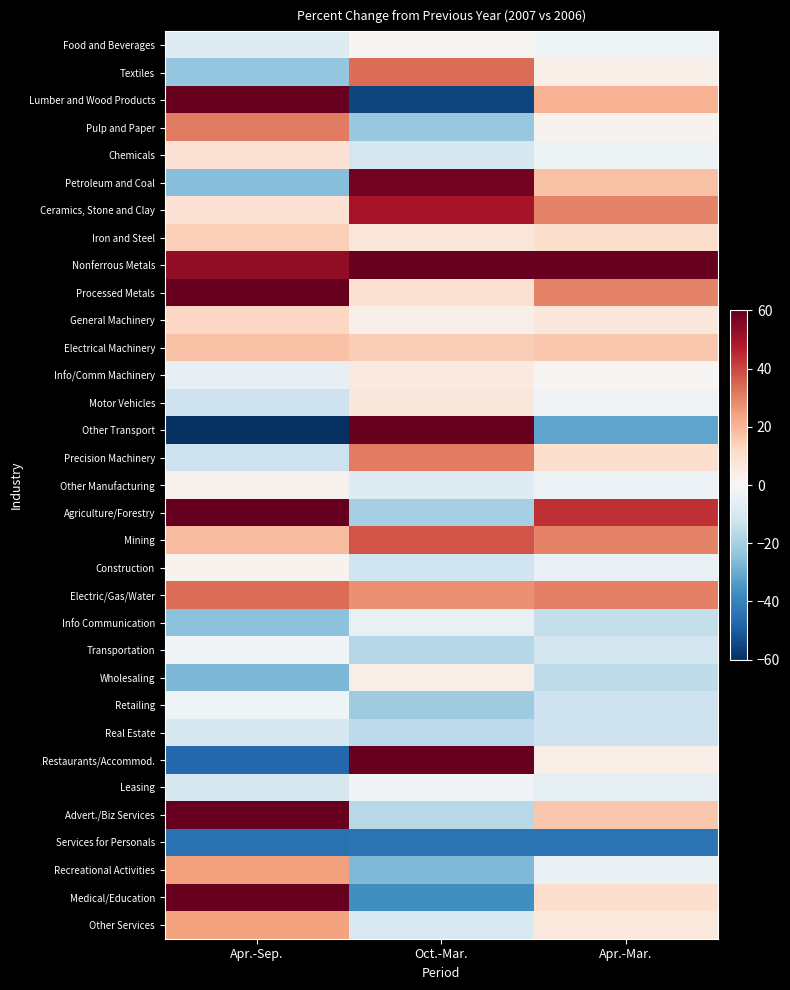

List the series in order of their peak value, lowest first.

Services for Personals, Real Estate, Info Communication, Retailing, Transportation, Leasing, Food and Beverages, Construction, Other Manufacturing, Wholesaling, Info/Comm Machinery, Motor Vehicles, Chemicals, General Machinery, Iron and Steel, Electrical Machinery, Other Services, Recreational Activities, Pulp and Paper, Precision Machinery, Textiles, Electric/Gas/Water, Mining, Ceramics, Stone and Clay, Petroleum and Coal, Processed Metals, Other Transport, Nonferrous Metals, Lumber and Wood Products, Advert./Biz Services, Restaurants/Accommod., Medical/Education, Agriculture/Forestry